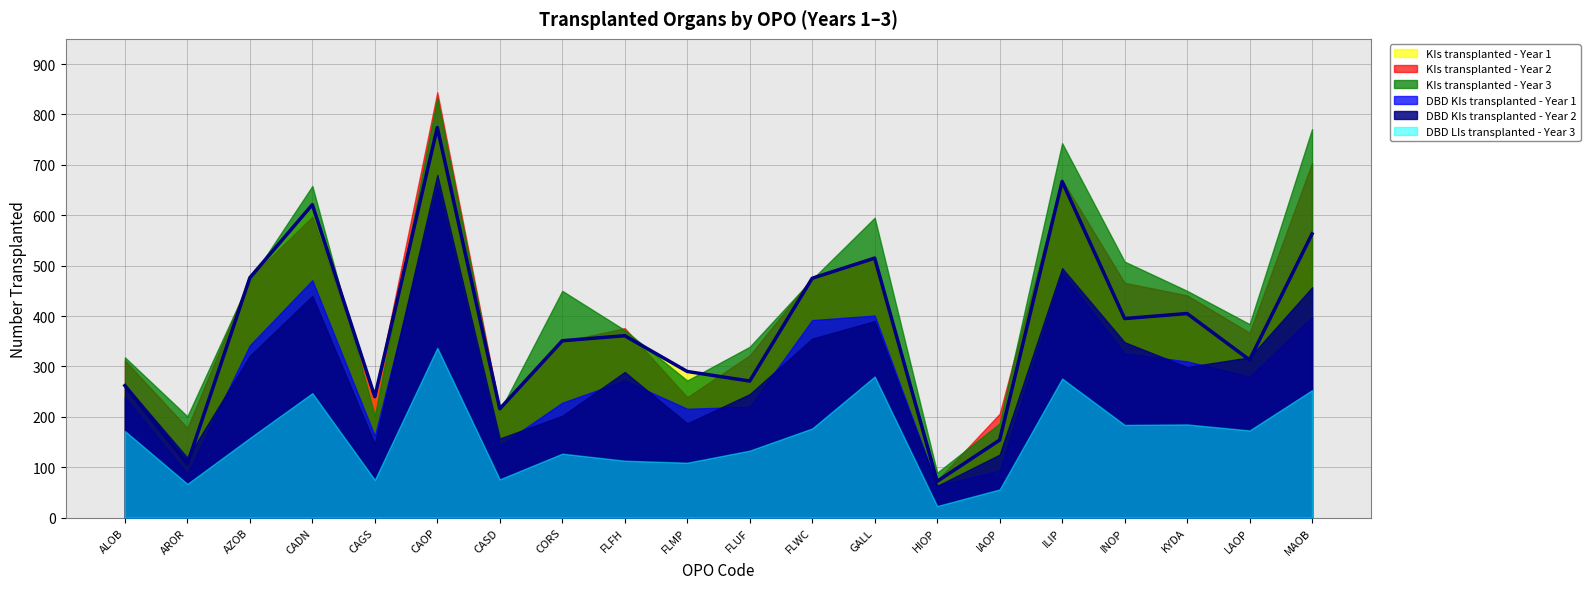

How many intersections are there between KIs transplanted - Year 1 and DBD KIs transplanted - Year 2?

3